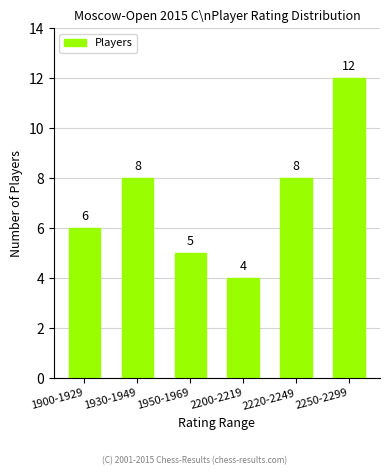

What is the ratio of the value at 1900-1929 to the value at 1950-1969?

1.2